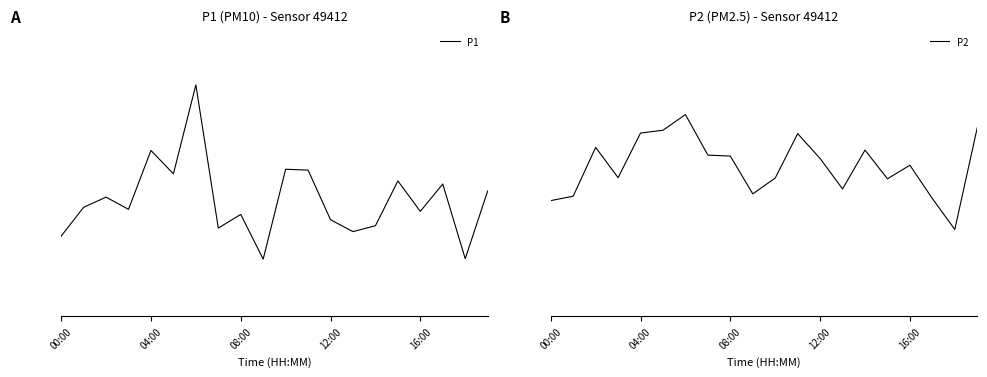

Rank the series at 7 from lowest to highest value.

P2, P1